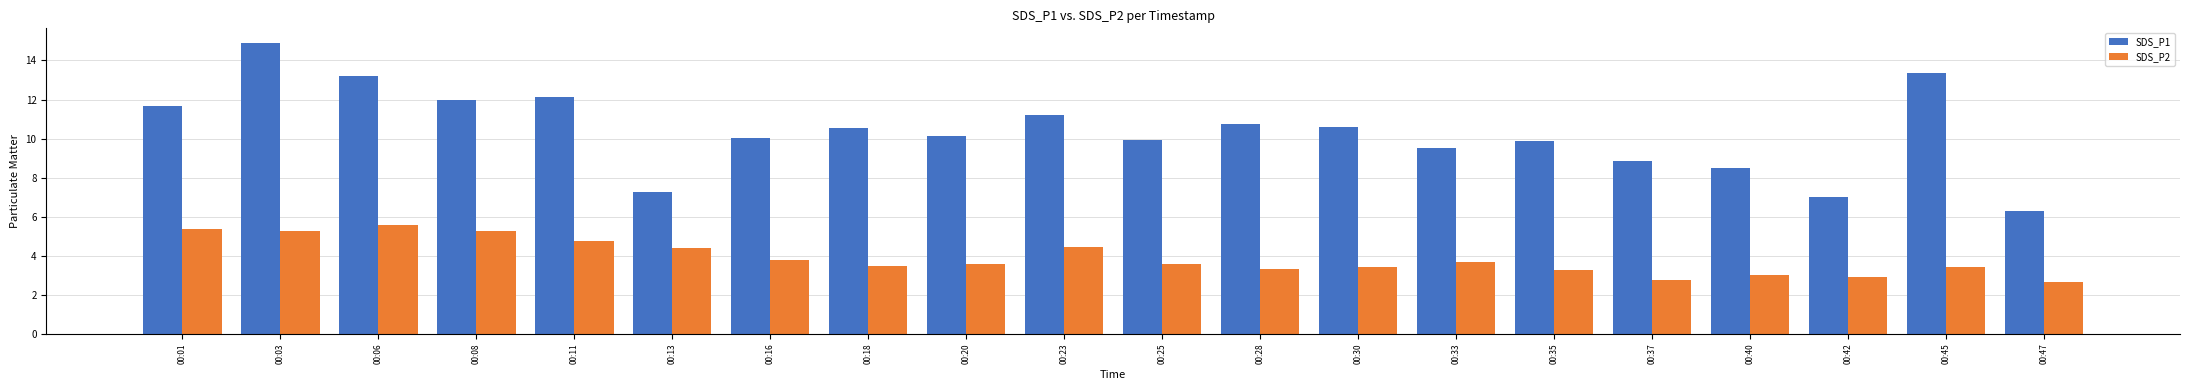

What is the average value of the SDS_P1 series?

10.4